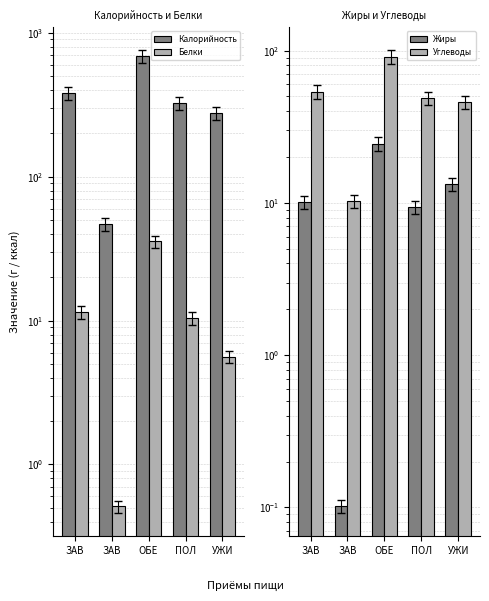

How many bars are there in total?

20